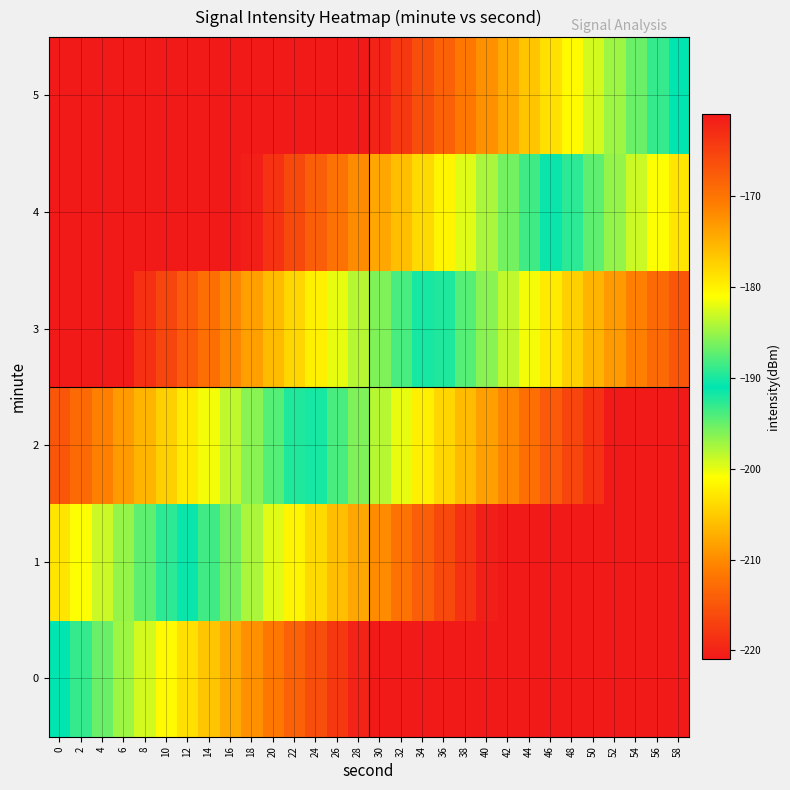

How many categories are shown in the chart?

30